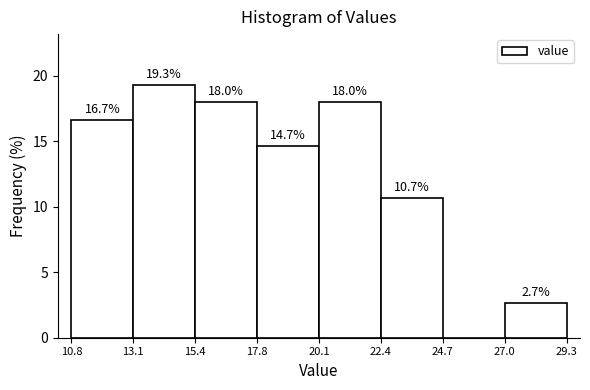

Over which range of the x-axis is the bar tallest?

13.1 to 15.4